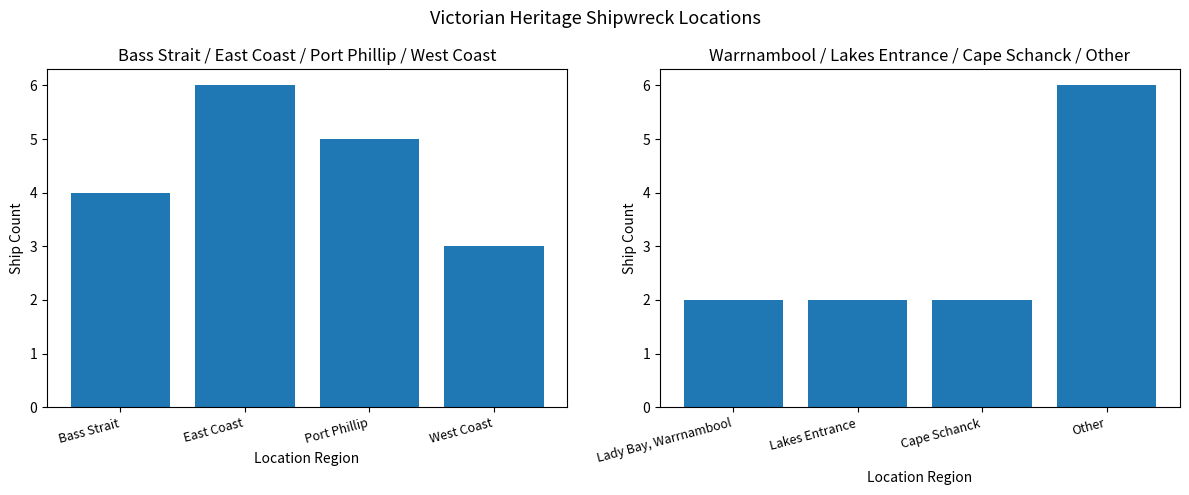

What is the label of the 4th bar from the left?

Other